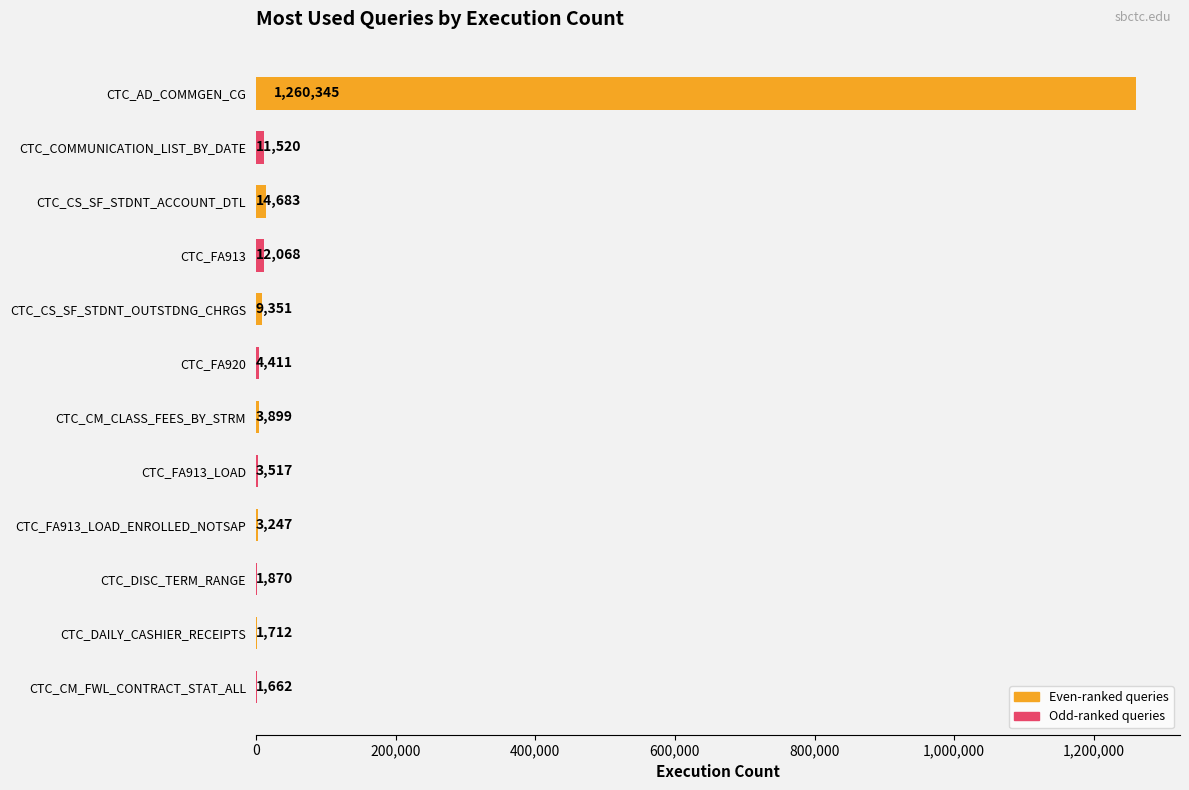

The chart shows a value of 9351 at CTC_CS_SF_STDNT_OUTSTDNG_CHRGS. True or false?

True